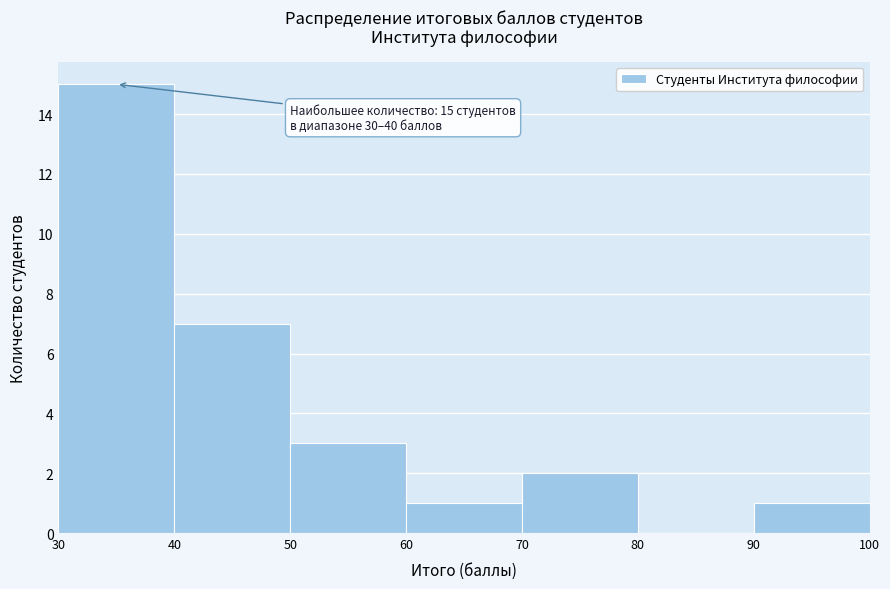

Over which range of the x-axis is the bar tallest?

30 to 40